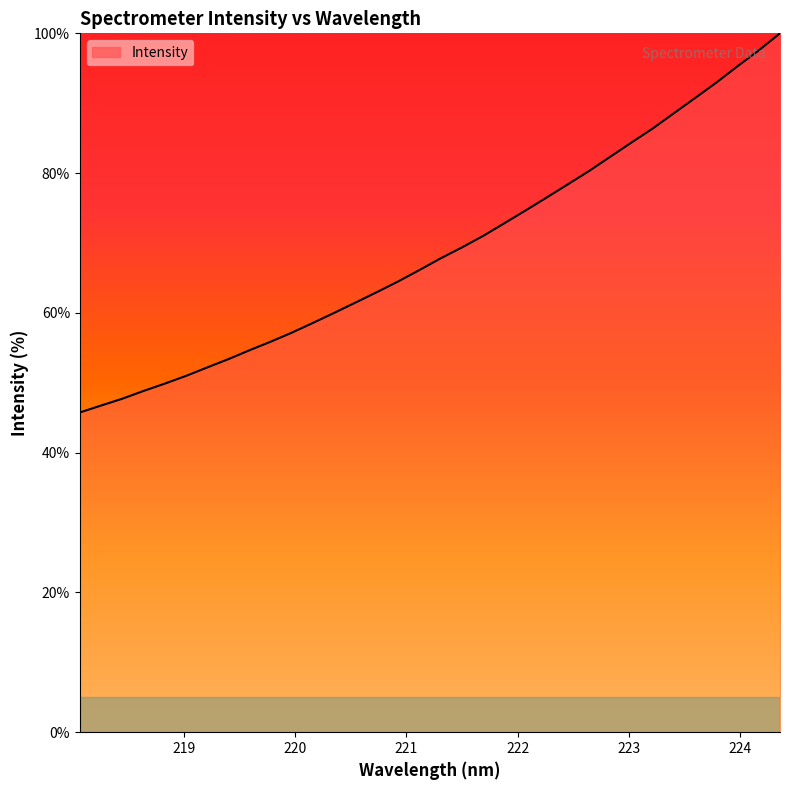

What is the minimum value shown in the chart?

45.7